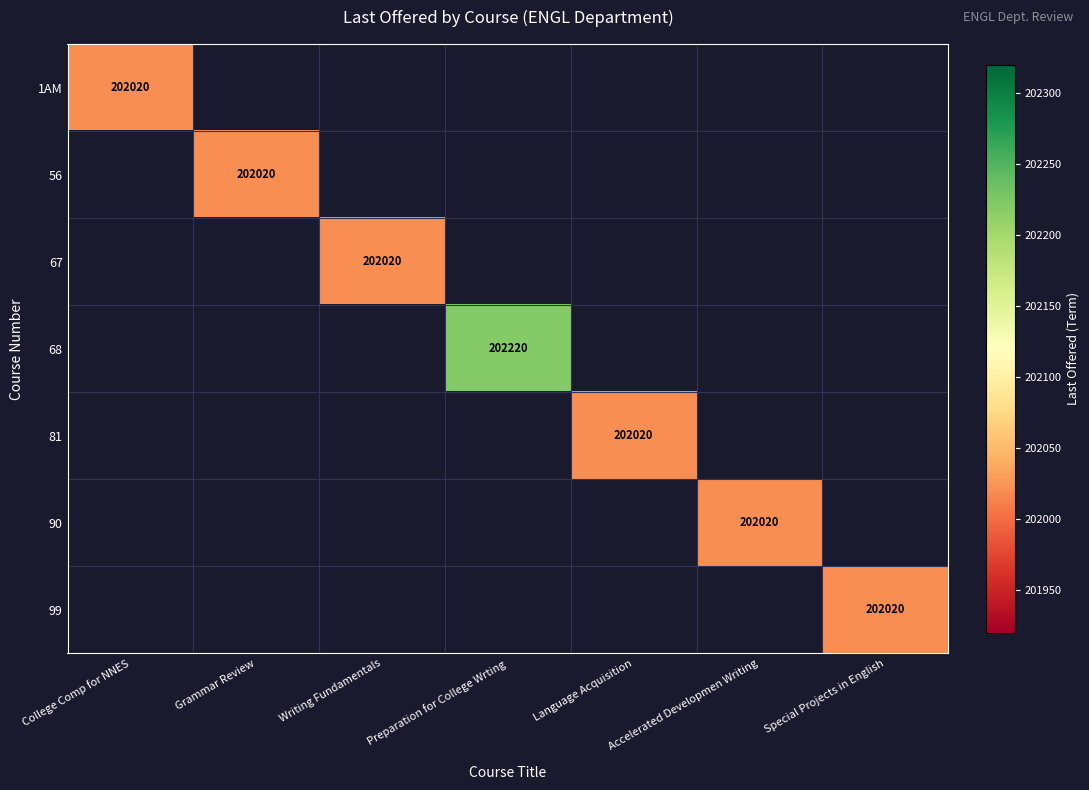

True or false: 1AM has a value of 318333 at College Comp for NNES.

False